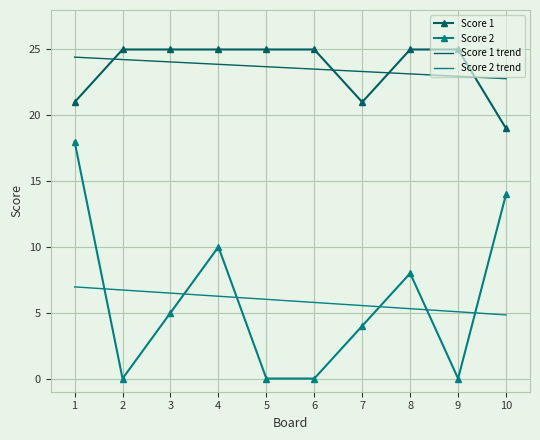

What is the difference between the second highest and second lowest values in the Score 2 series?

14.0